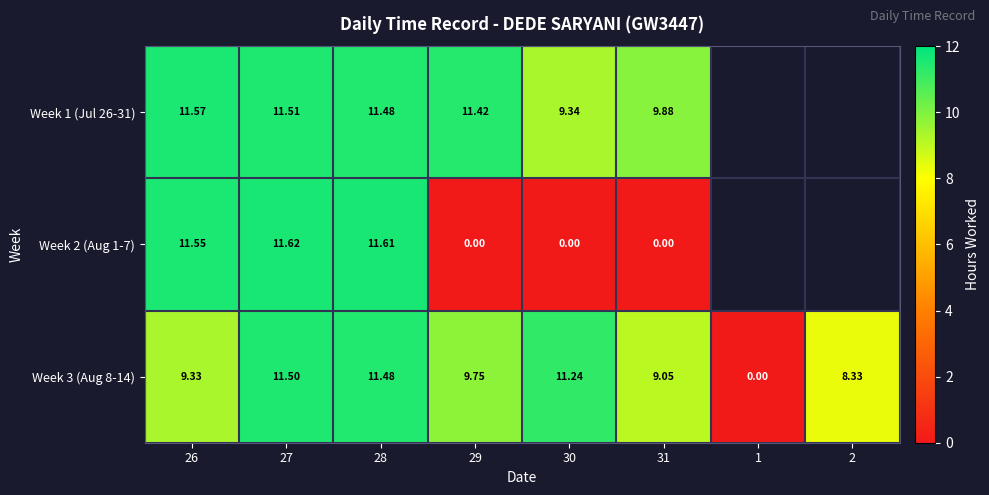

Is the value of Week 1 (Jul 26-31) at 31 greater than the value of Week 3 (Aug 8-14) at 27?

No